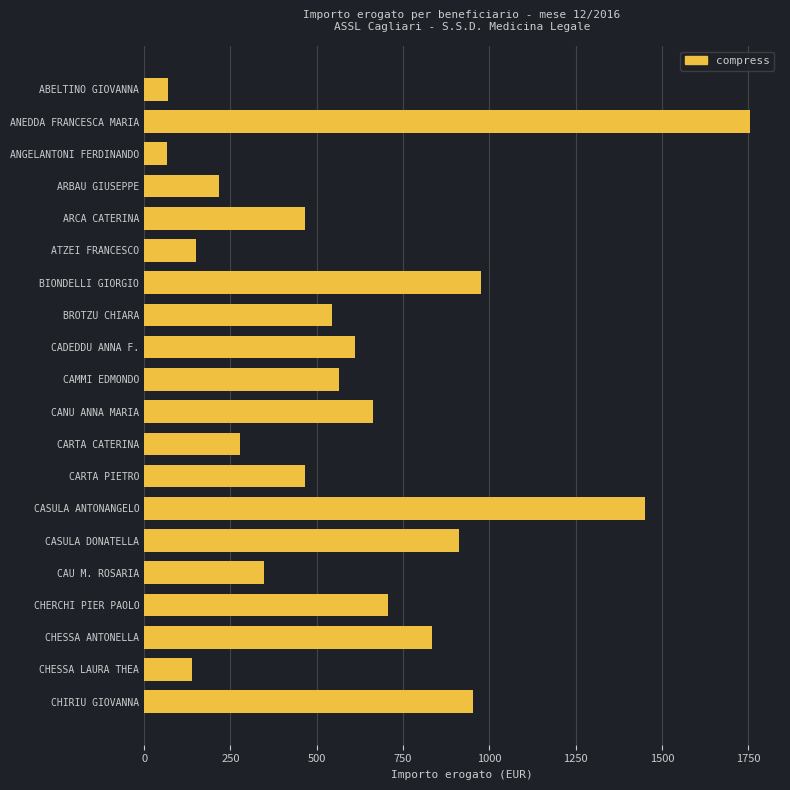

Where is the data nearest to the value 910?

CASULA DONATELLA